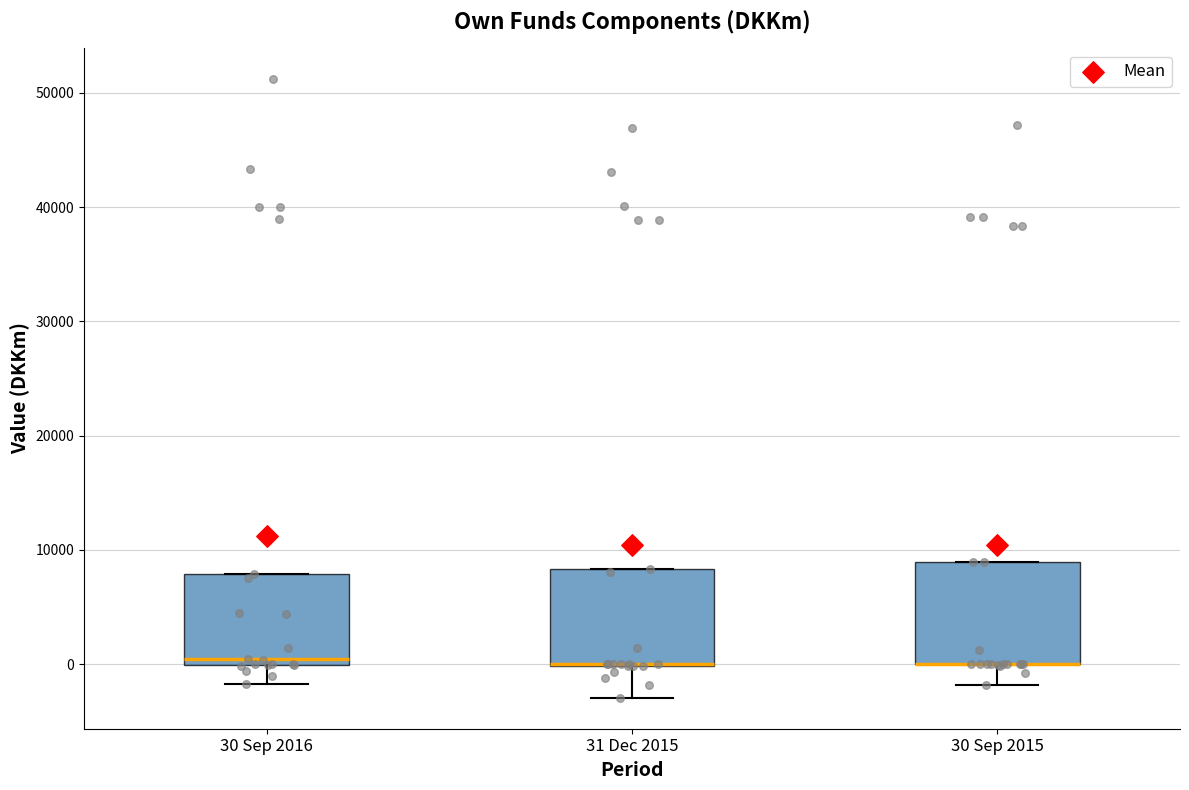

Reading left to right, read every box against the y-axis: the position of its median line, the range the box covers, and the ends of its whiskers. The values are not printed on the chart, so give them approximately, as read against the axis.

30 Sep 2016: median 0 (just above the box's lower edge), box 0 to 8000, whiskers -2000 to 8000
31 Dec 2015: median 0 (drawn on the box's lower edge), box 0 to 8000, whiskers -3000 to 8000
30 Sep 2015: median 0 (drawn on the box's lower edge), box 0 to 9000, whiskers -2000 to 9000